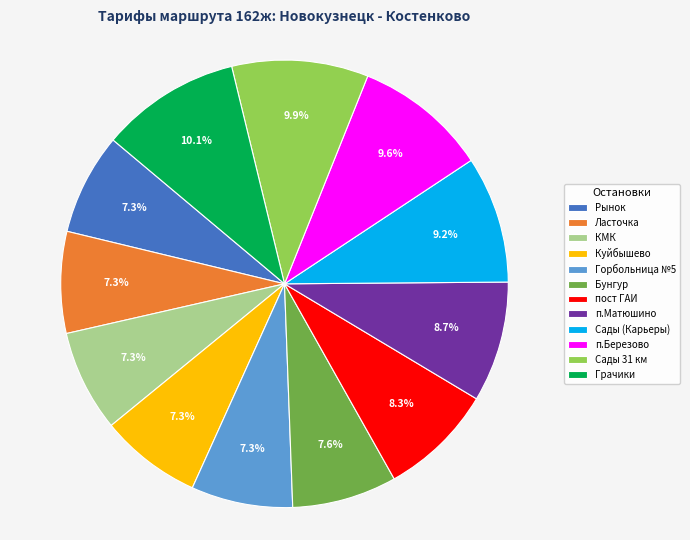

How many slices are in this pie chart?

12